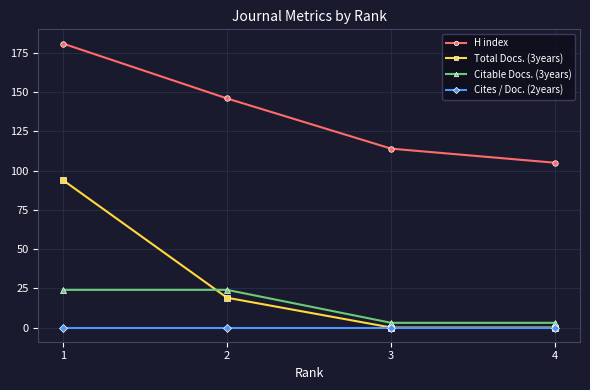

How many lines are shown in the chart?

4